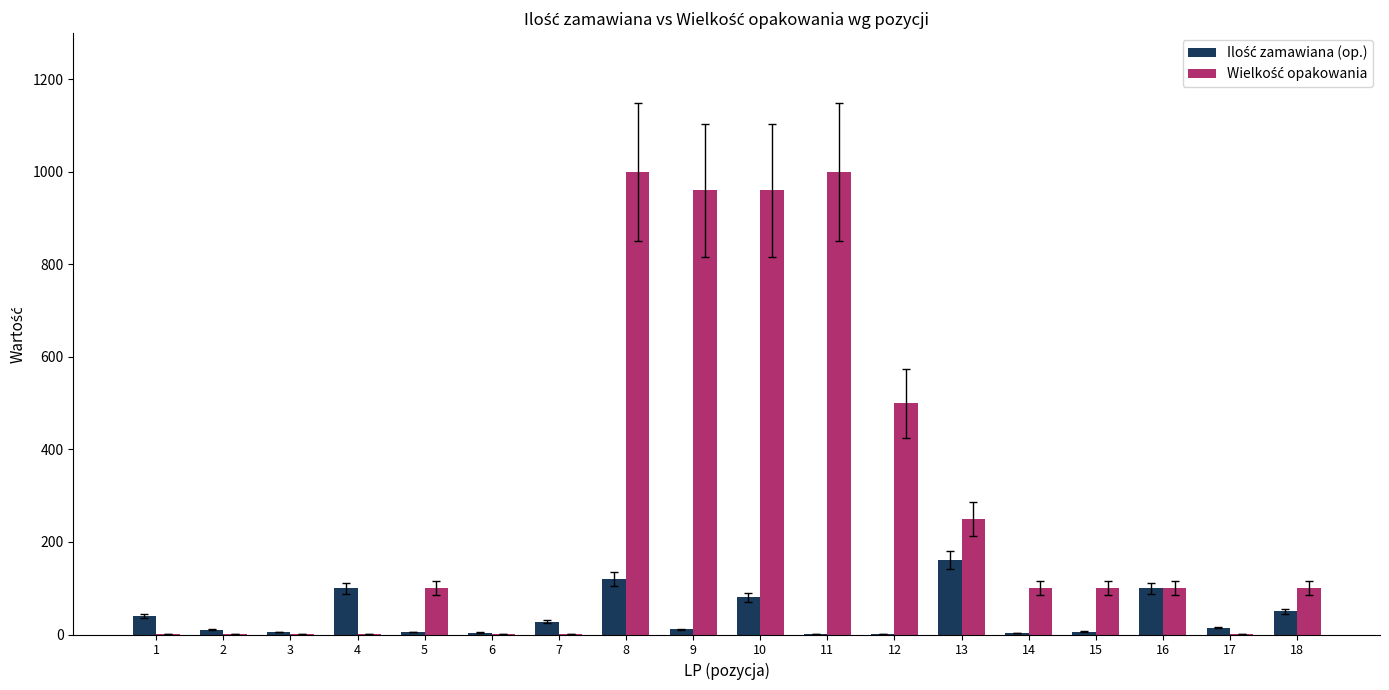

At which category is the sum across all series the highest?

8